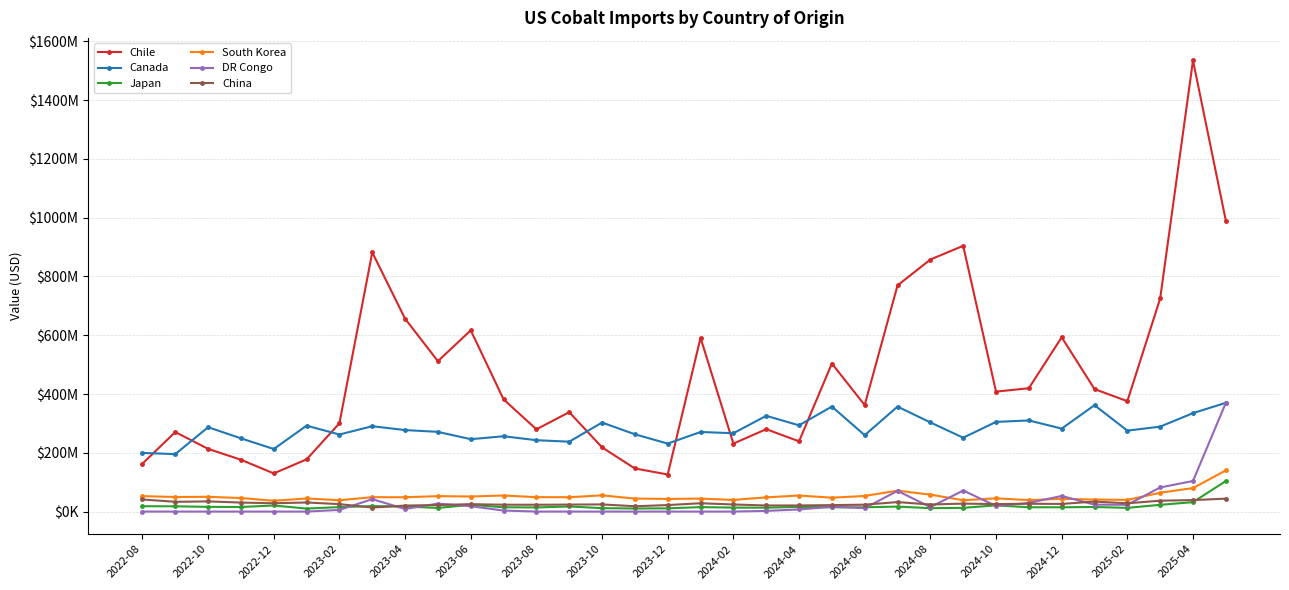

What is the maximum value for South Korea?

140000000